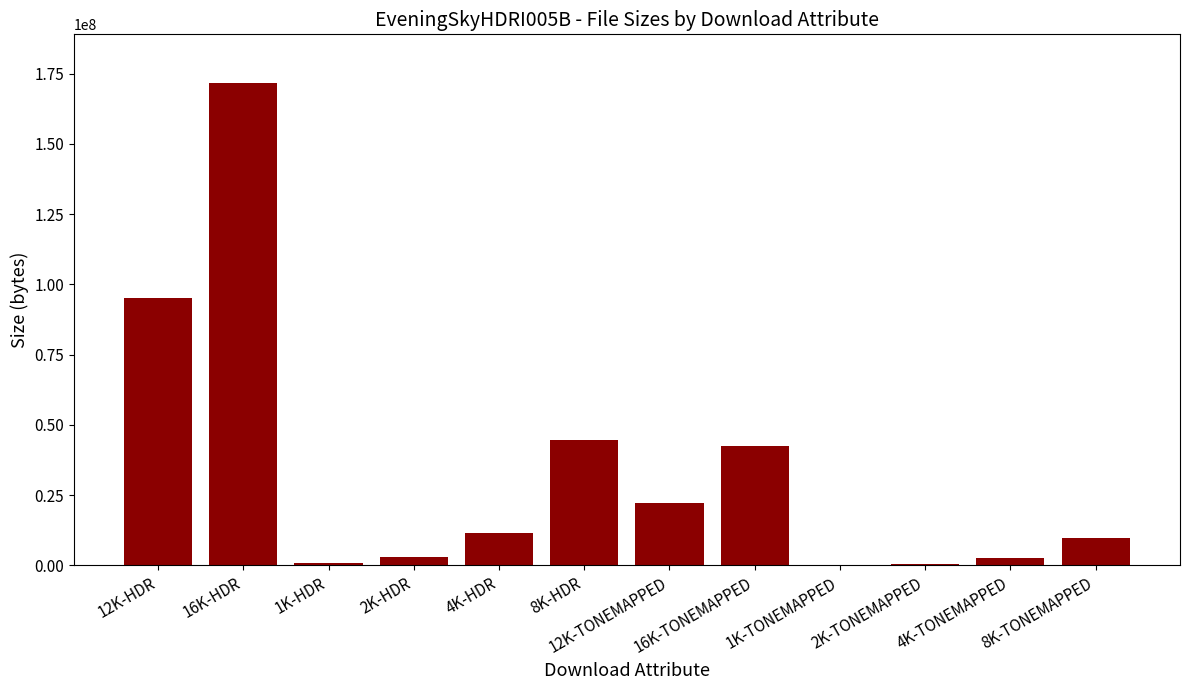

What is the maximum value shown in the chart?

171814138